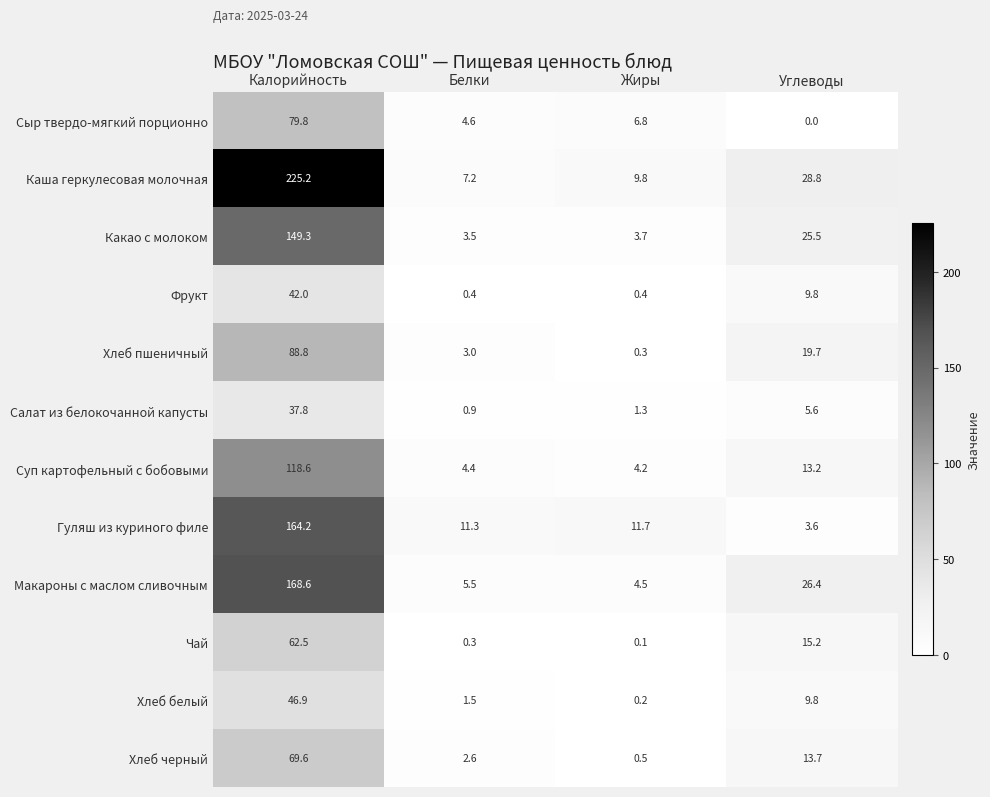

How many distinct data groups are displayed?

12